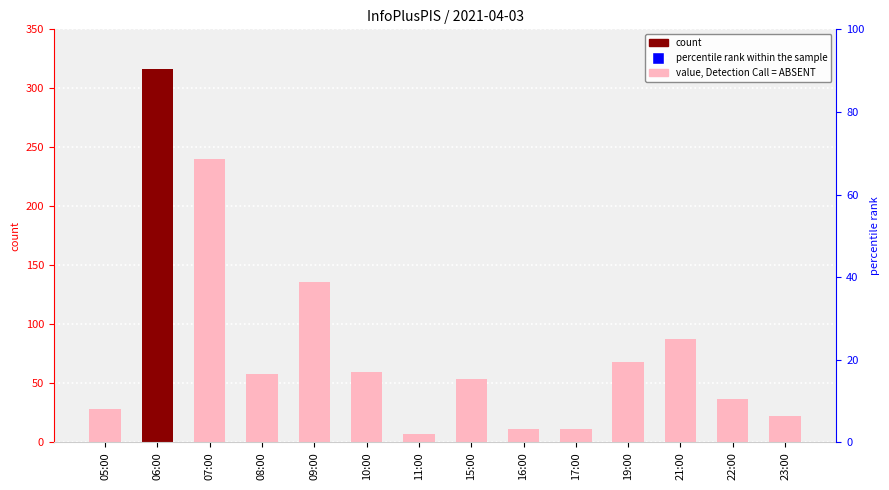

What is the change in value from 08:00 to 22:00?

-21